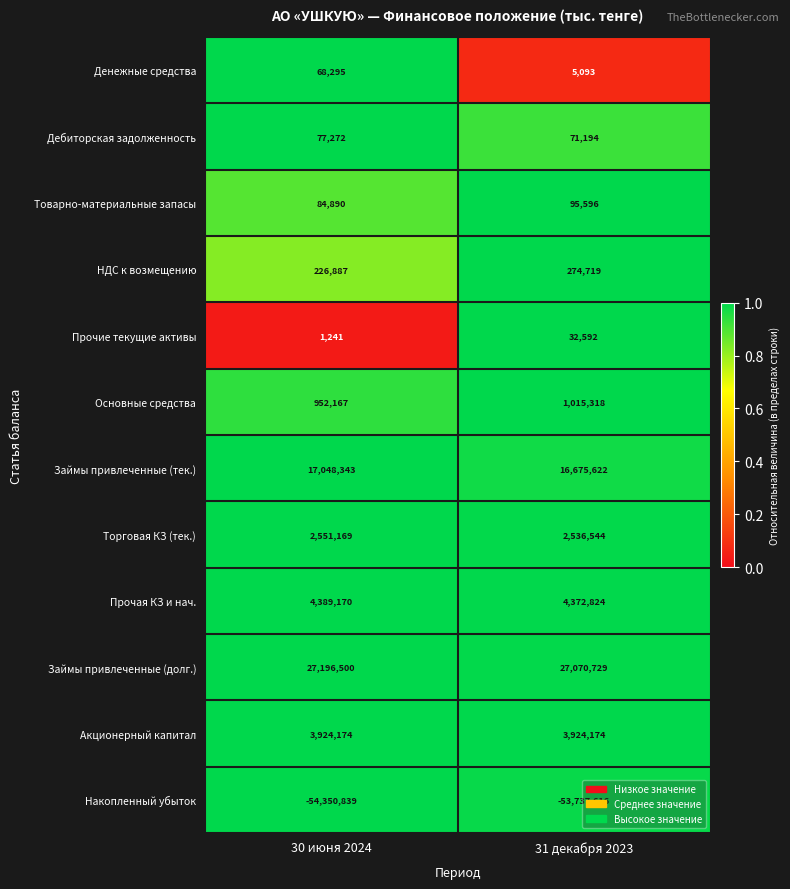

The value of НДС к возмещению at 31 декабря 2023 is 274719. True or false?

True